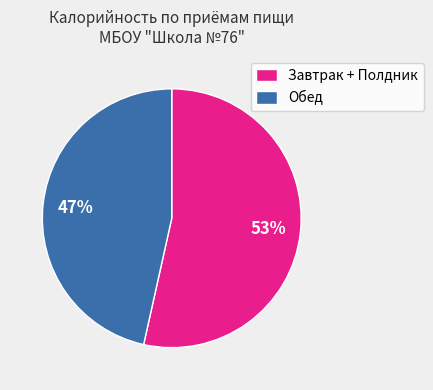

Rank the categories by value from lowest to highest.

Обед, Завтрак + Полдник